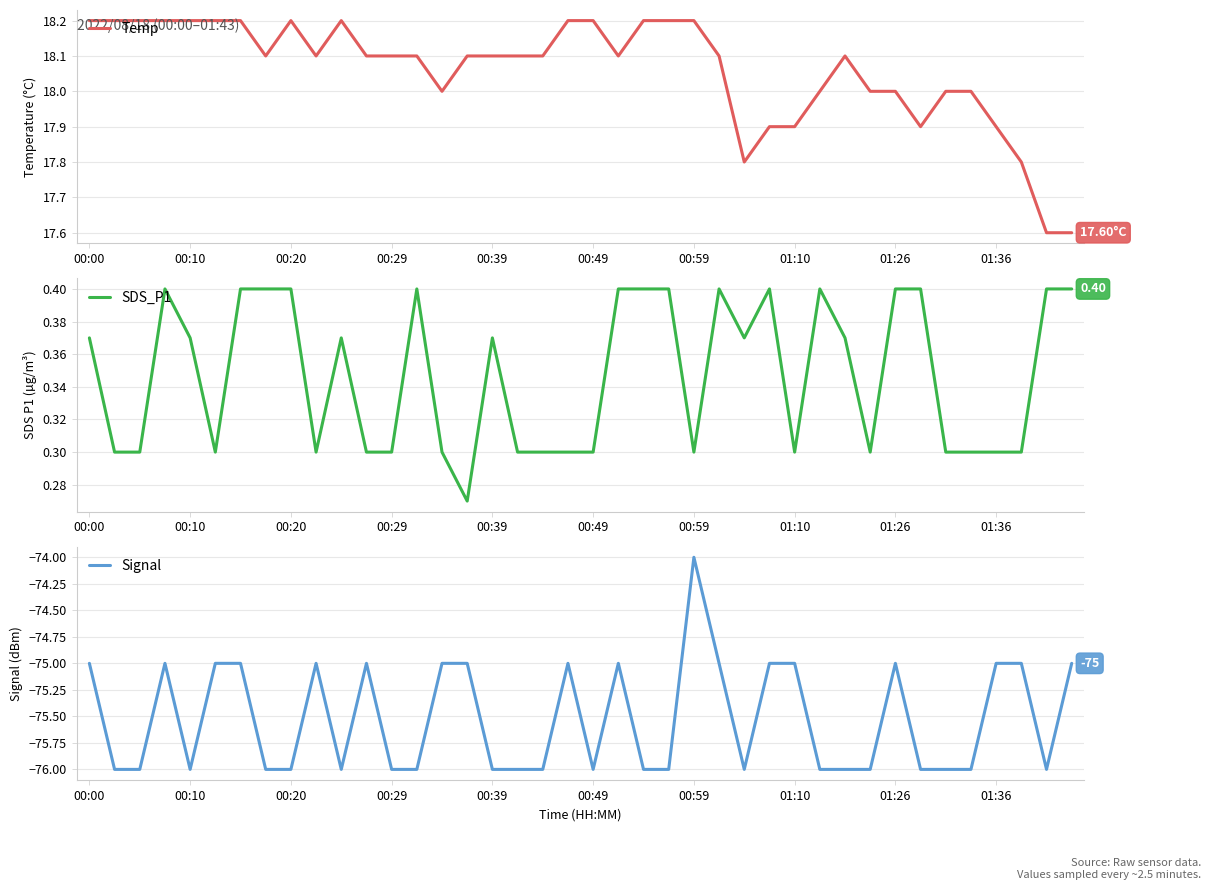

What position from the left is 19?

20